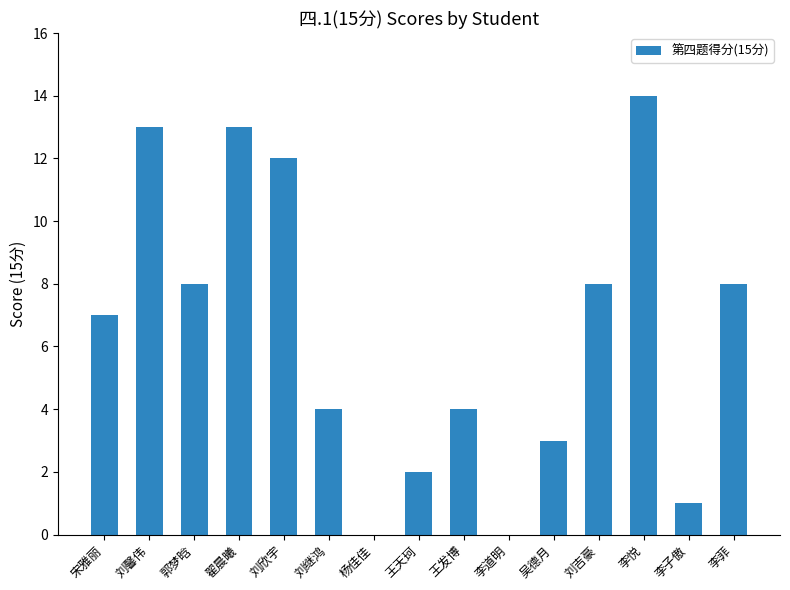

What is the sum of the values at 郭梦晗 and 杨佳佳?

8